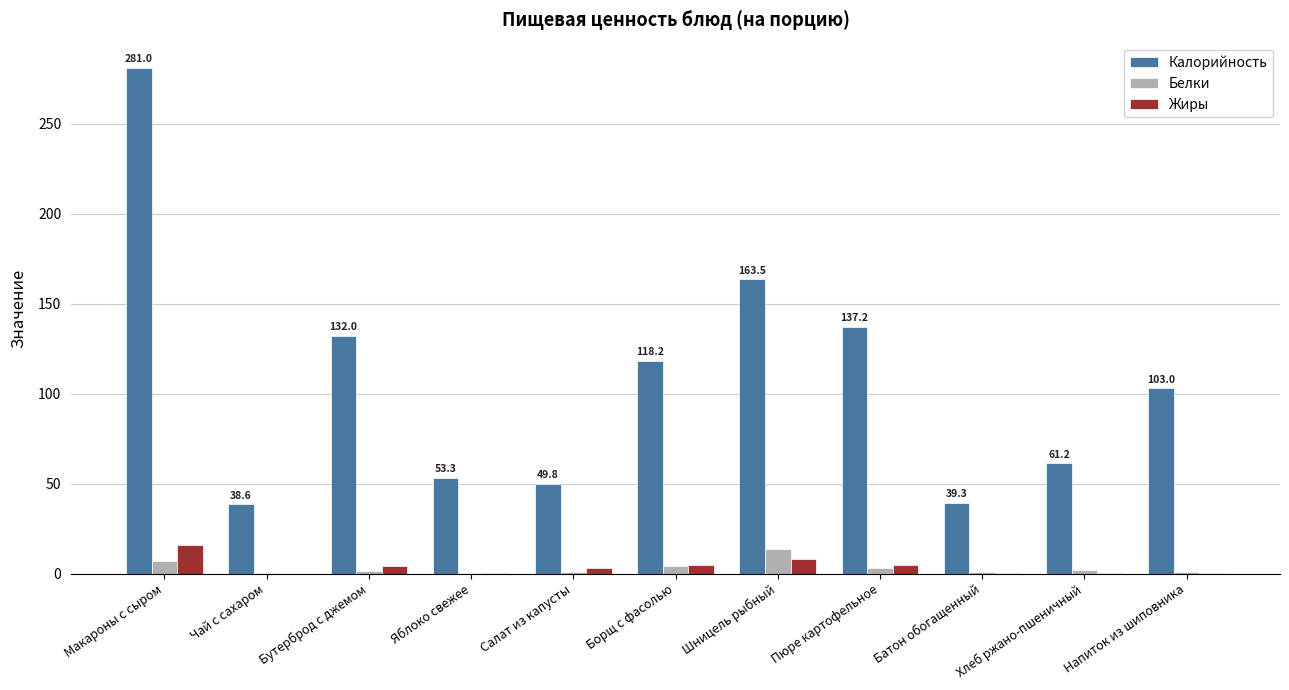

What is the maximum value shown in the chart?

281.0